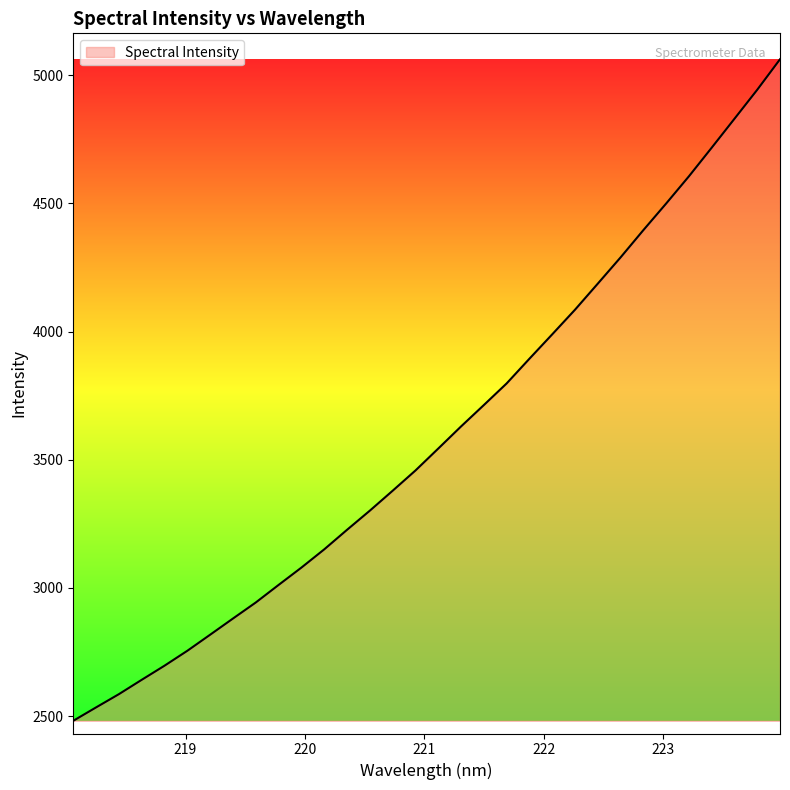

What is the smallest value displayed?

2481.5